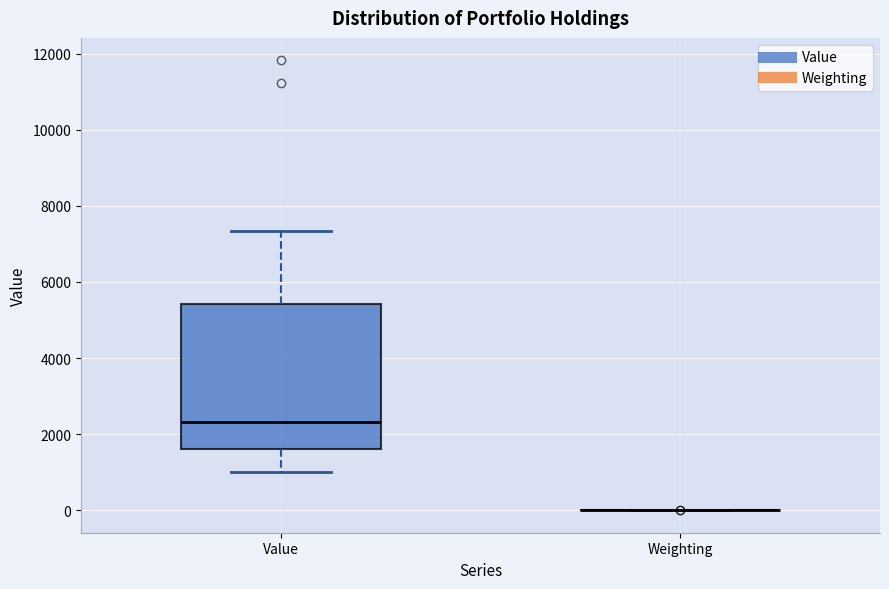

Reading left to right, transcribe this box plot: for each box, give where its median line is, the range the box spans, and where its two whiskers end, as read against the y-axis. The values are not printed on the chart, so give them approximately, as read against the axis.

Value: median 2400, box 1600 to 5400, whiskers 1000 to 7400
Weighting: box collapsed to a line at 0, whiskers 0 to 0